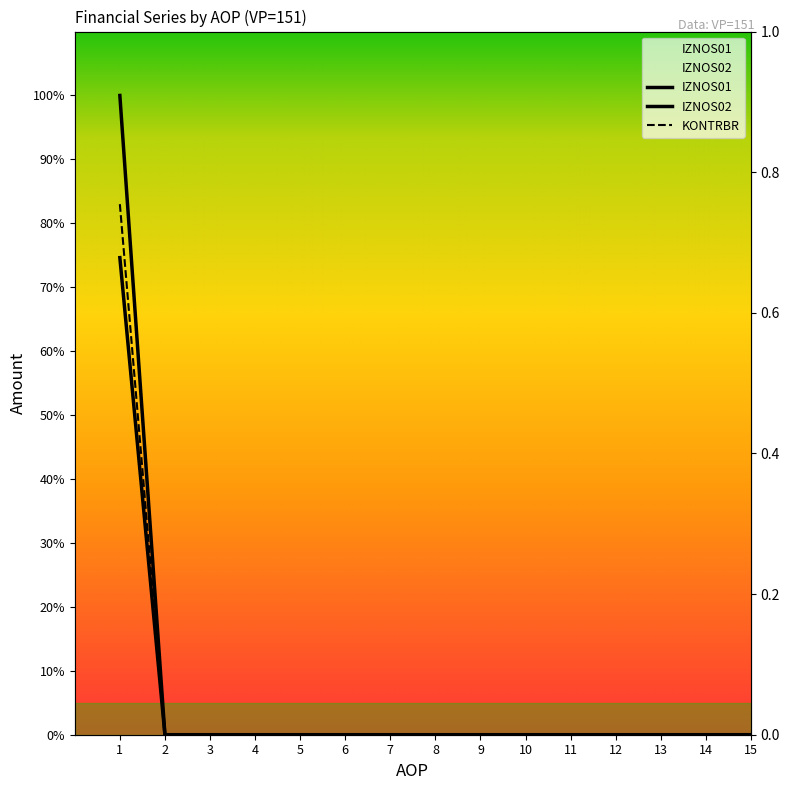

What are all the series names shown in the legend?

IZNOS01, IZNOS02, KONTRBR